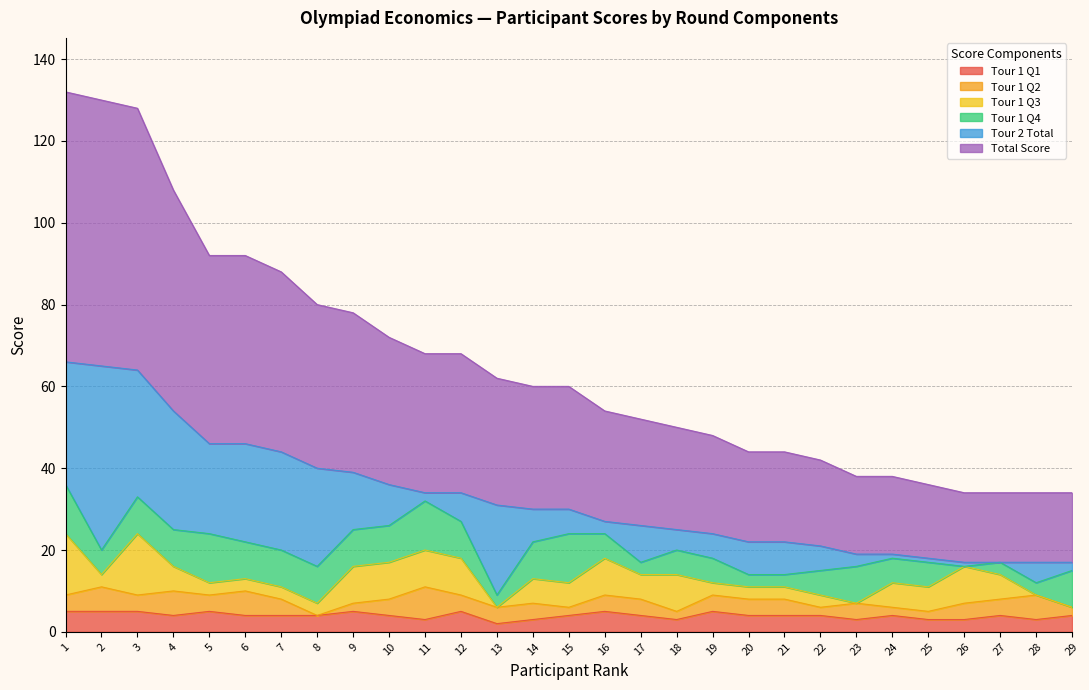

How many data points in Tour 1 Q3 are less than 6?

13